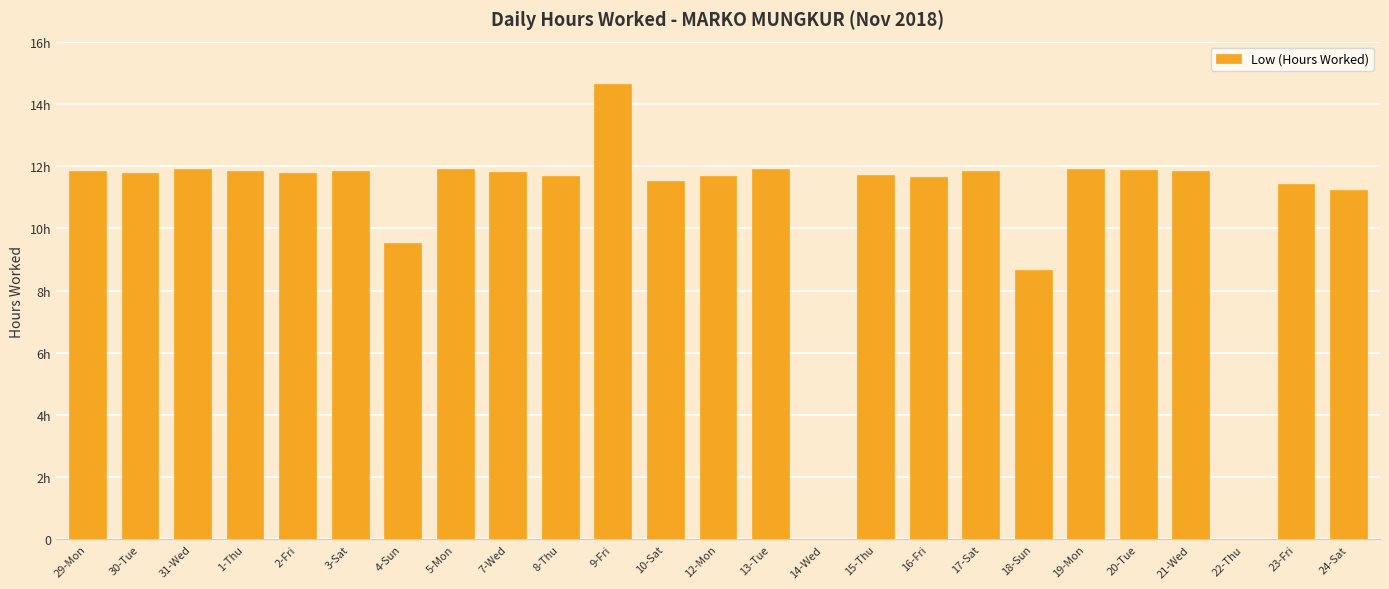

Are the bars horizontal?

No